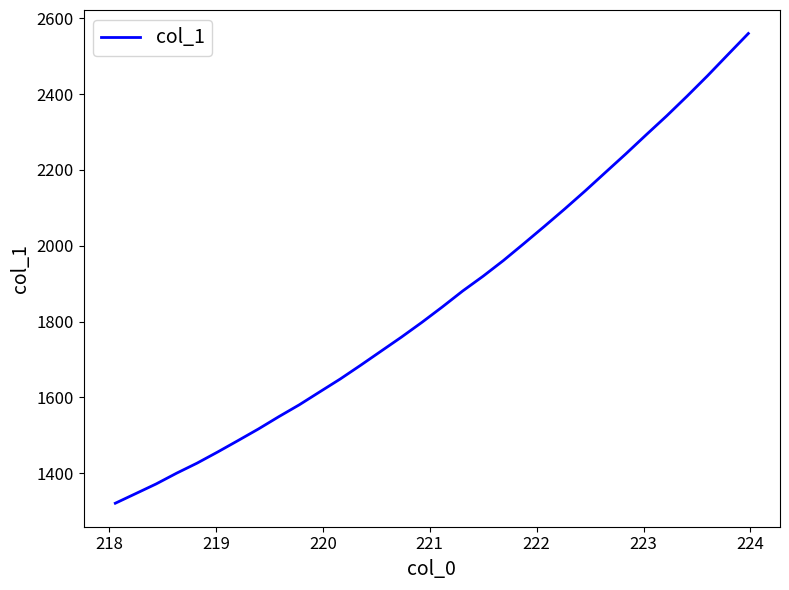

What is the smallest value displayed?

1320.4